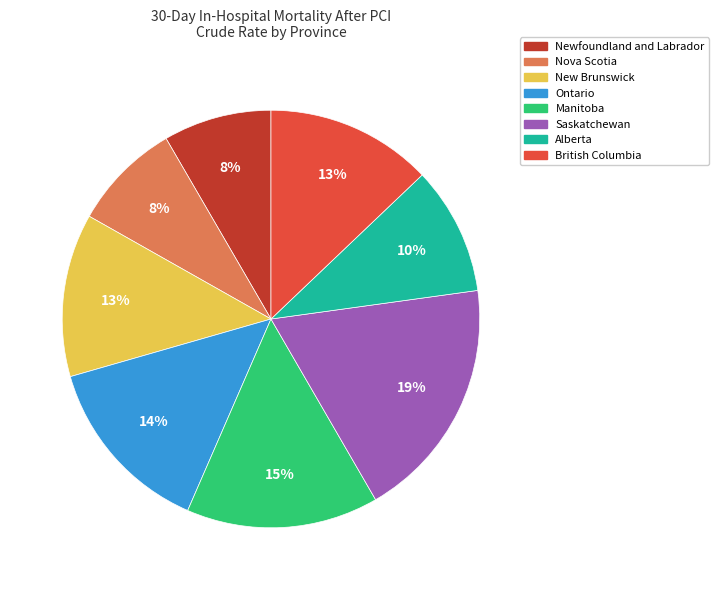

Is the sum of Manitoba and New Brunswick greater than half?

No